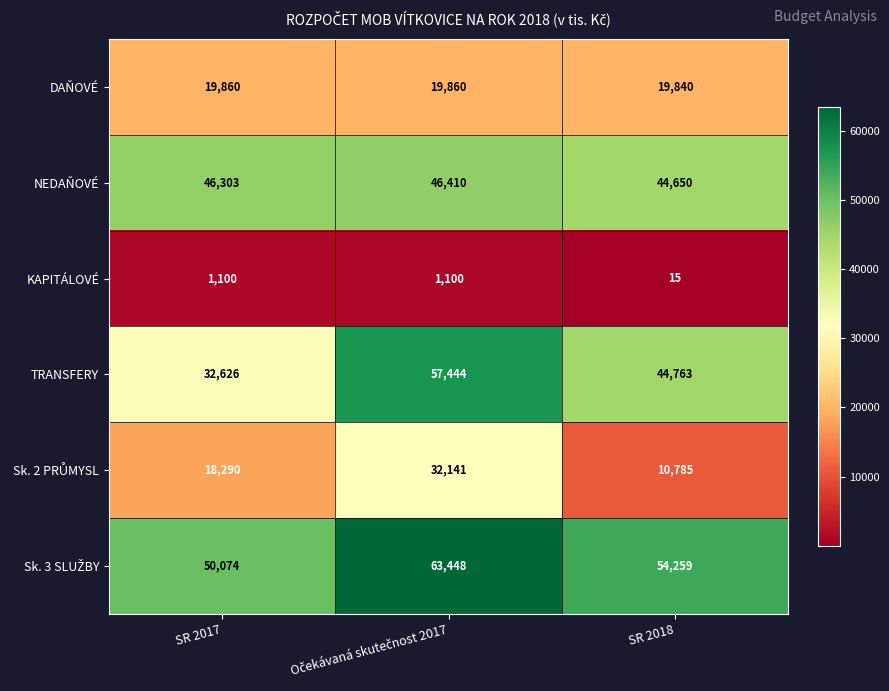

What is the lowest value of the KAPITÁLOVÉ series?

15